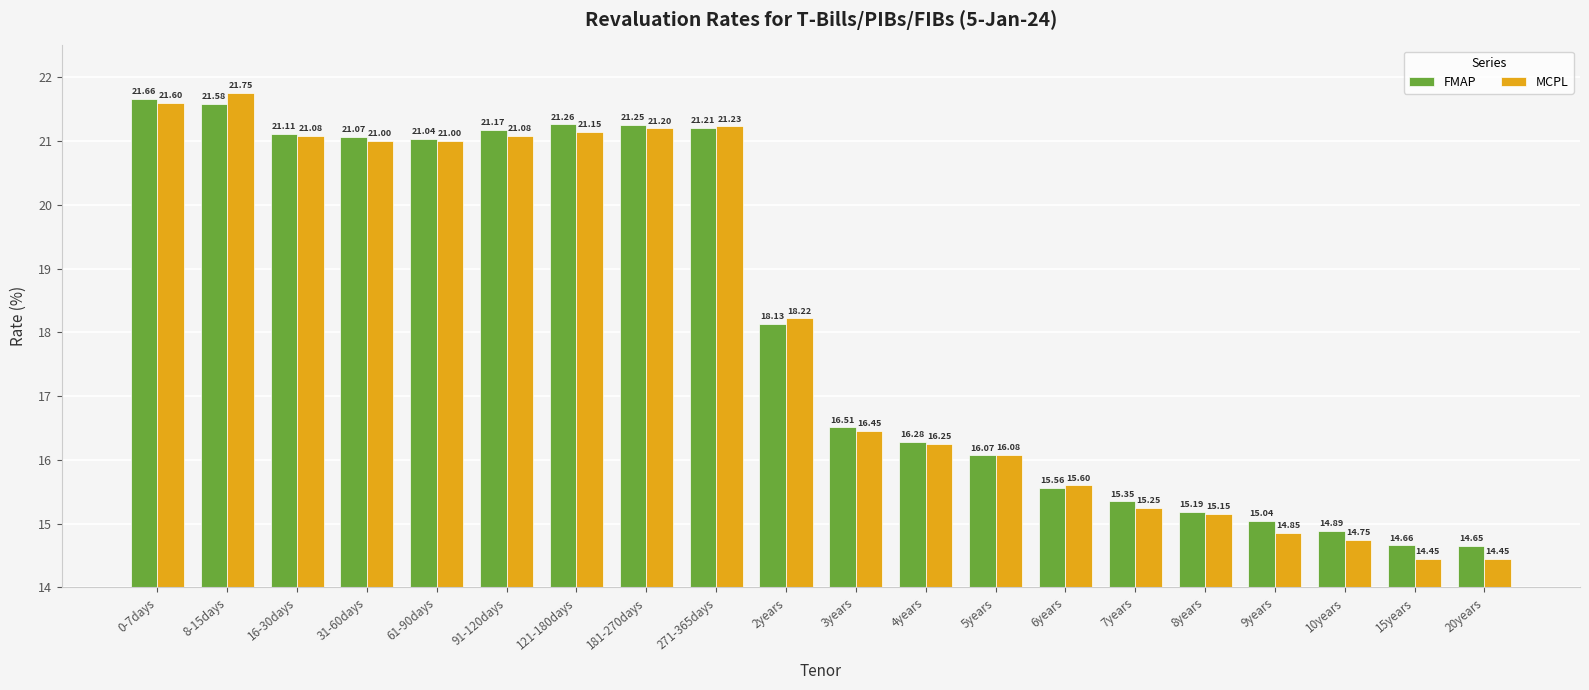

Which series has the largest range (max minus min)?

MCPL